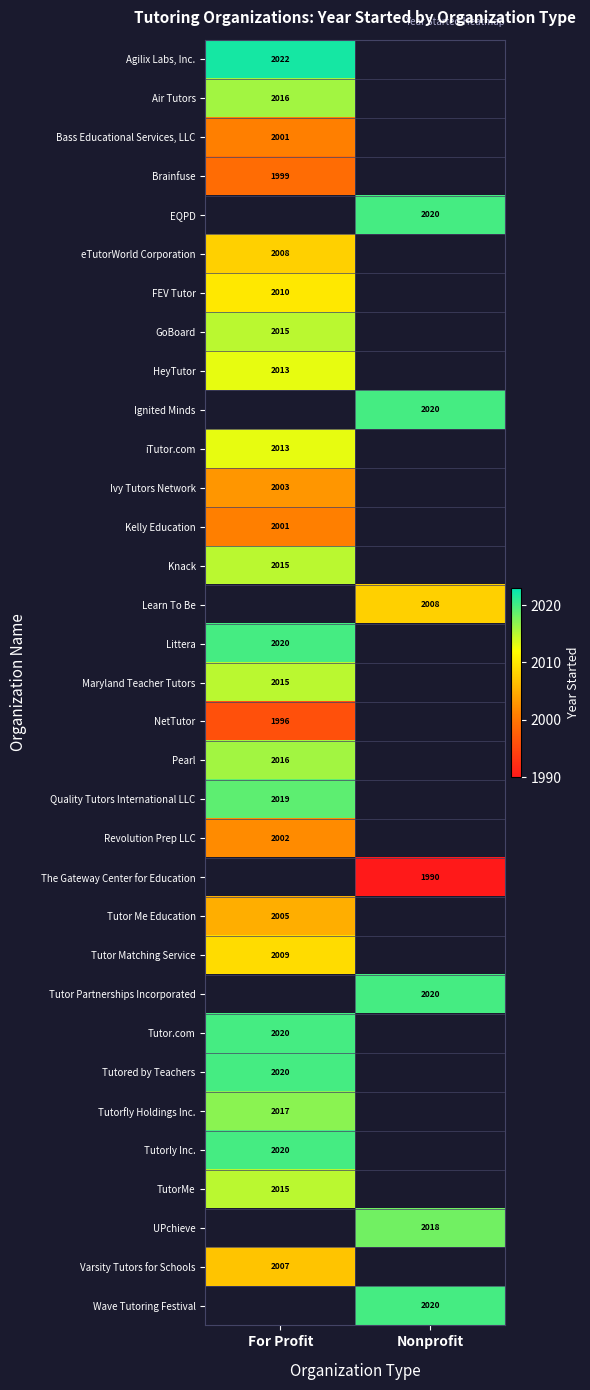

Which label corresponds to the largest value in the chart?

For Profit